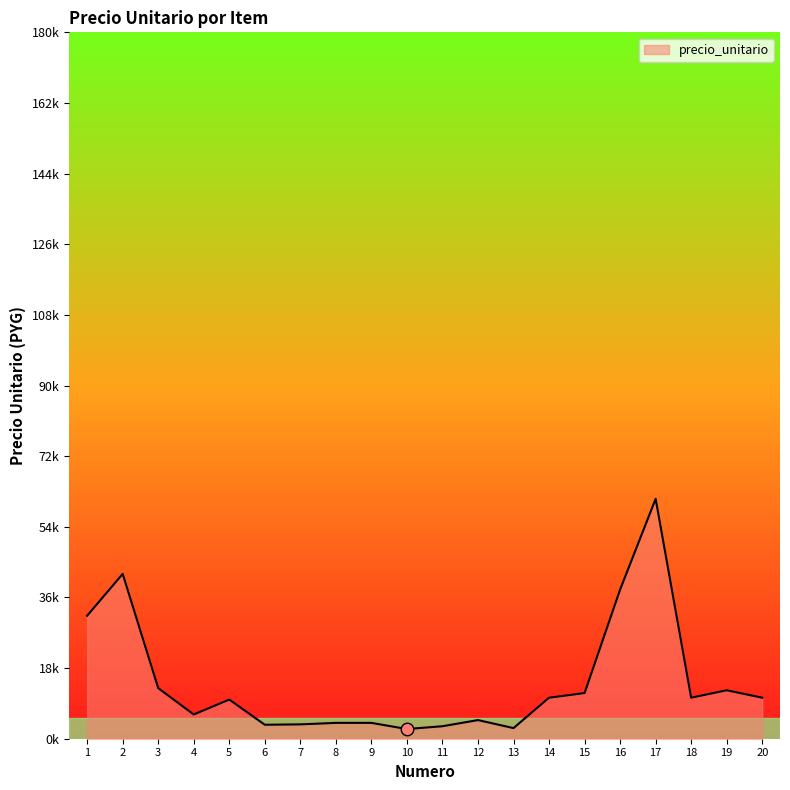

Where is the first local minimum?

4